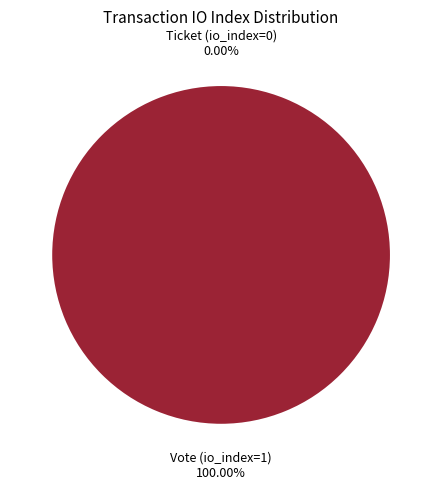

What is the majority slice?

Vote (io_index=1)